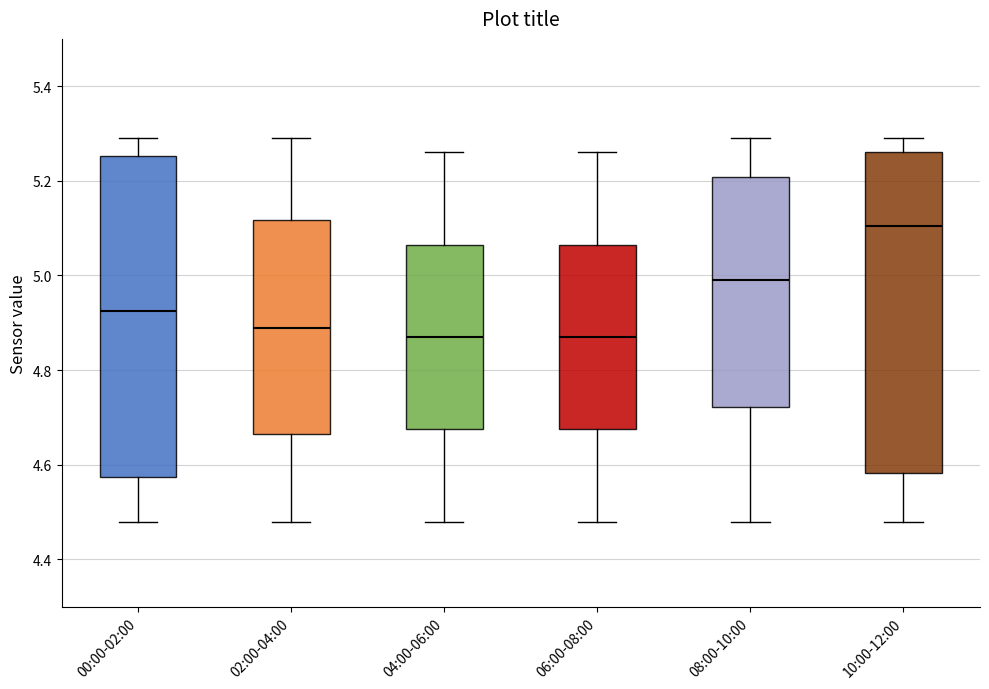

Reading left to right, transcribe this box plot: for each box, give where its median line is, the range the box spans, and where its two whiskers end, as read against the y-axis. The values are not printed on the chart, so give them approximately, as read against the axis.

00:00-02:00: median 4.92, box 4.58 to 5.26, whiskers 4.48 to 5.30
02:00-04:00: median 4.90, box 4.66 to 5.12, whiskers 4.48 to 5.30
04:00-06:00: median 4.88, box 4.68 to 5.06, whiskers 4.48 to 5.26
06:00-08:00: median 4.88, box 4.68 to 5.06, whiskers 4.48 to 5.26
08:00-10:00: median 5.00, box 4.72 to 5.20, whiskers 4.48 to 5.30
10:00-12:00: median 5.10, box 4.58 to 5.26, whiskers 4.48 to 5.30